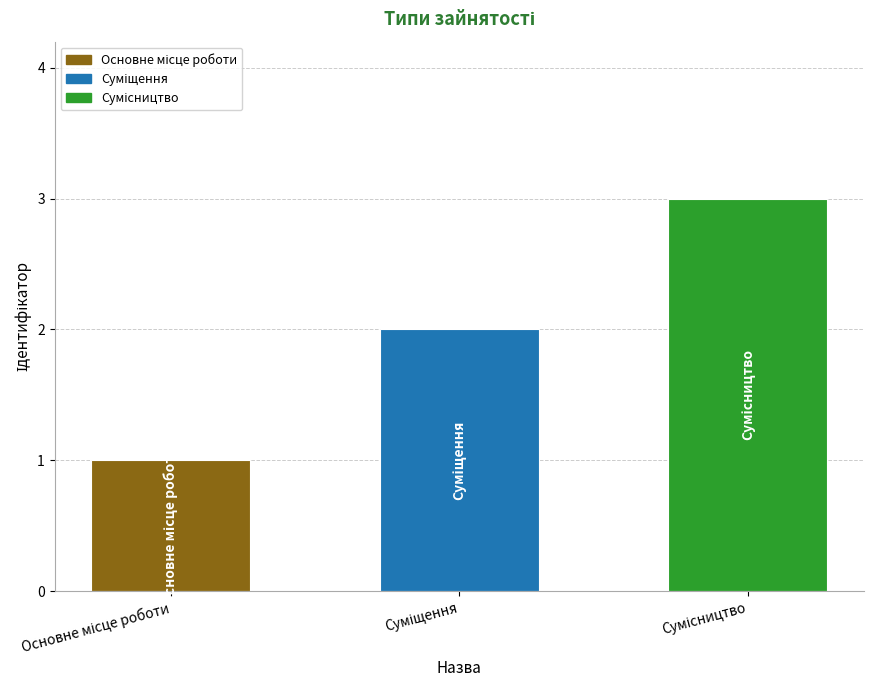

What is the greatest value displayed?

3